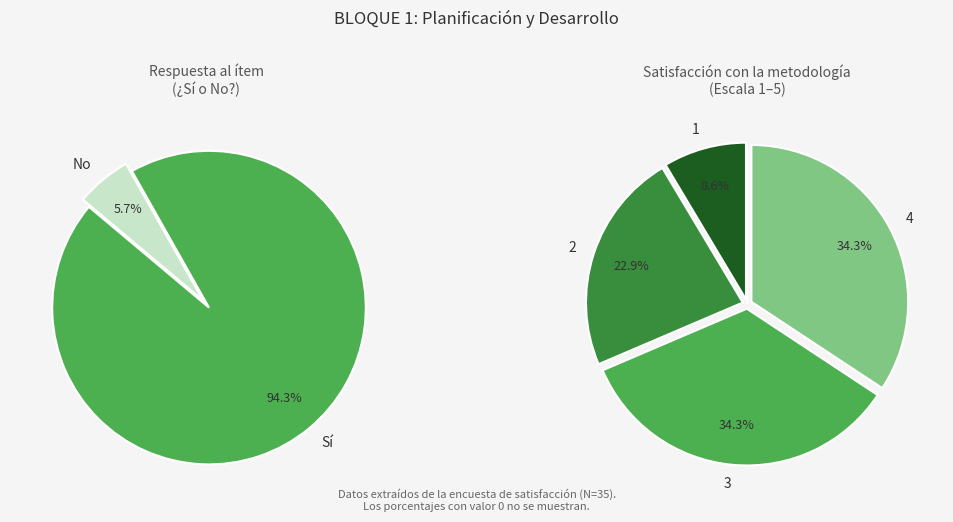

To the nearest percent, what is the difference between the Sí and No slice percentages?

89%